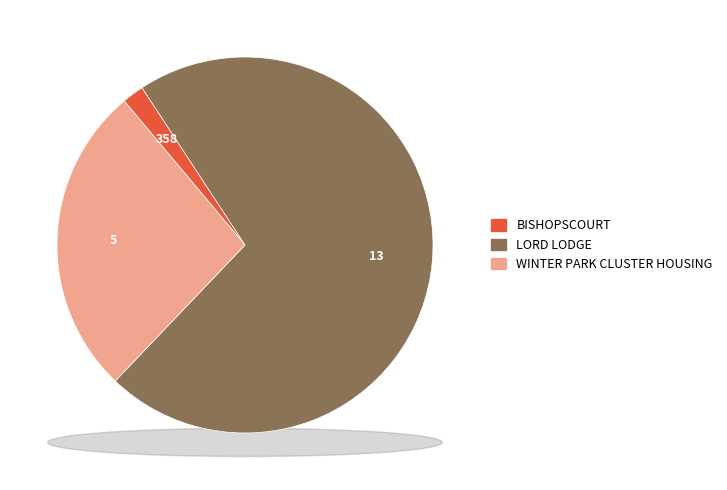

To the nearest percent, what portion does LORD LODGE represent?

71%